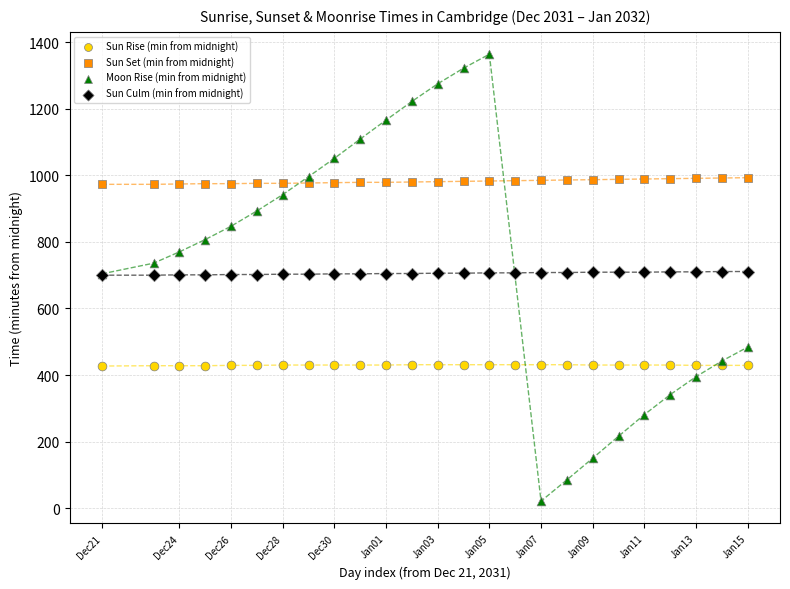

Which series contains the lowest Y value?

Moon Rise (min from midnight)